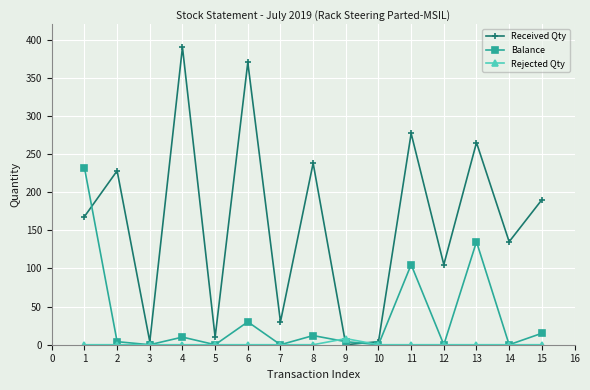

Where is the first local maximum for Received Qty?

2